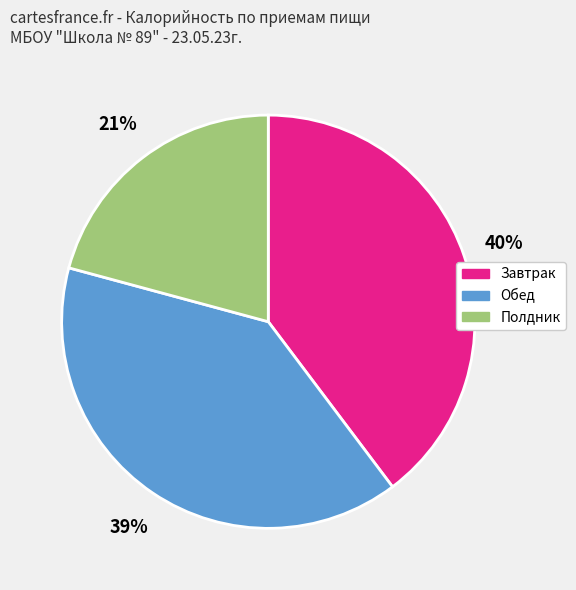

Approximately how many times larger is the value at Обед compared to Полдник?

1.9